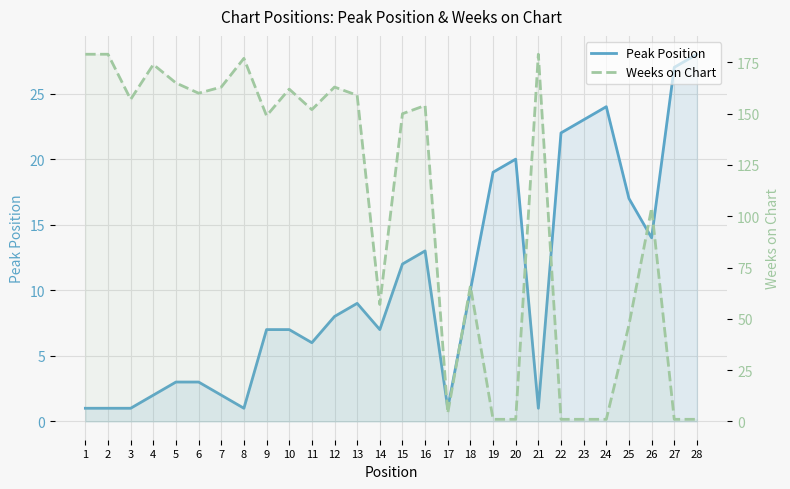

Which series changed the most between 23 and 24?

Peak Position